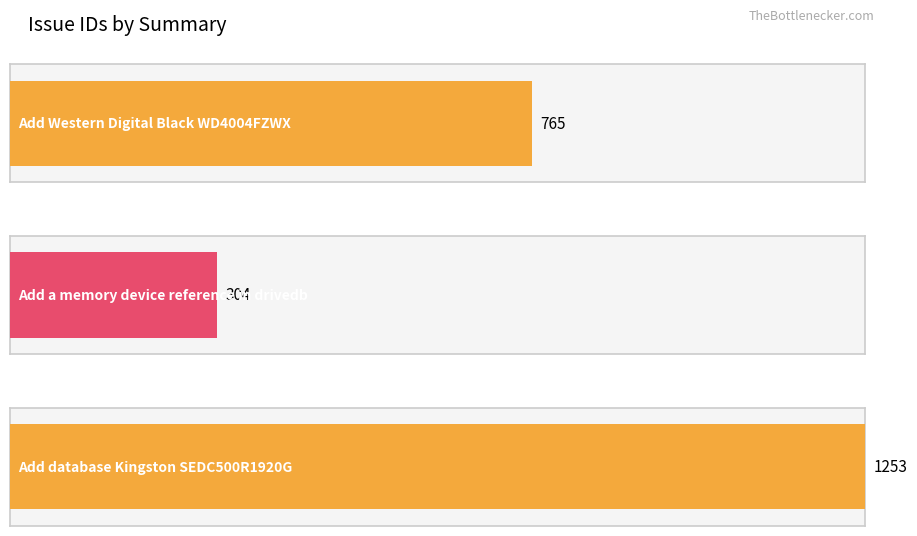

What is the value of the 3rd bar from the left?

1253